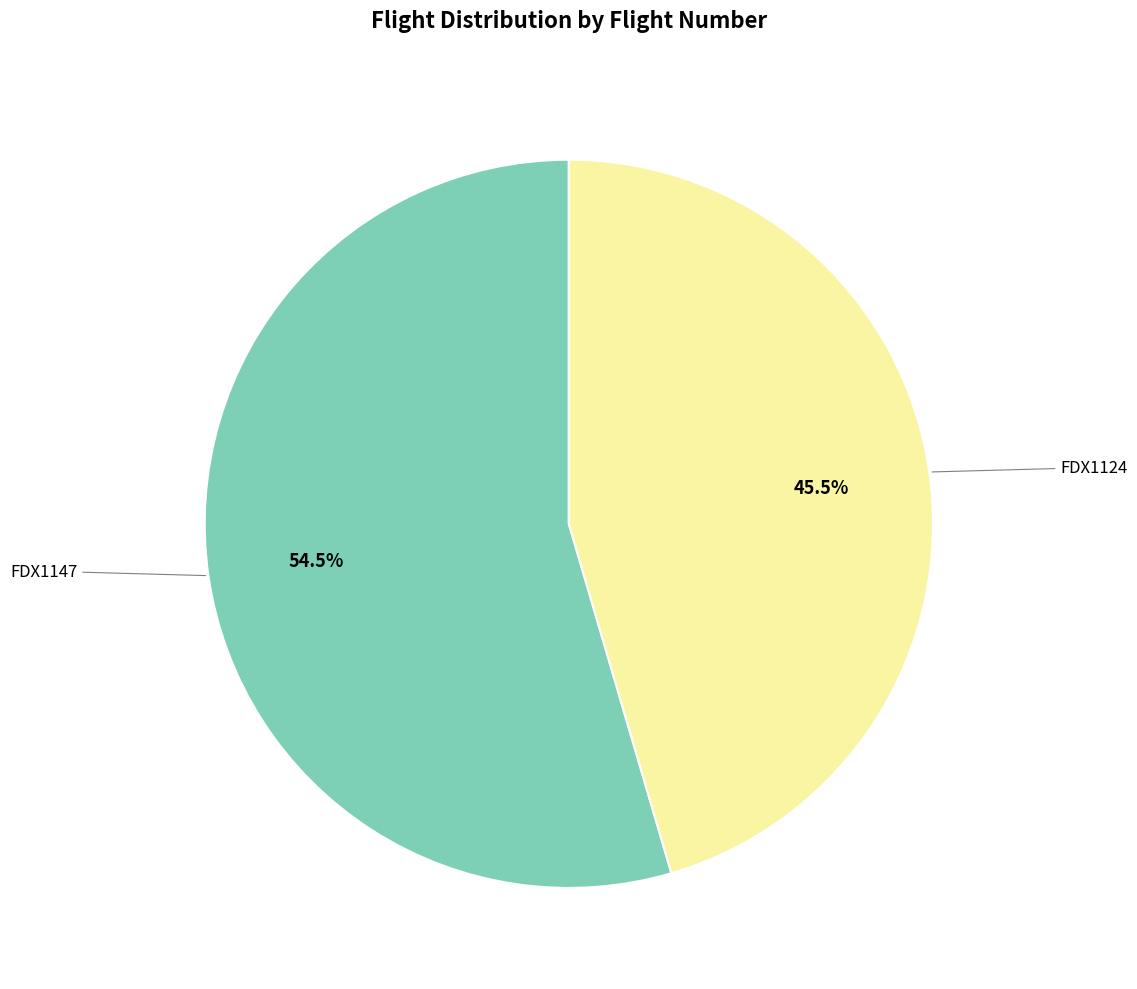

Is there any slice that represents more than half of the pie?

Yes